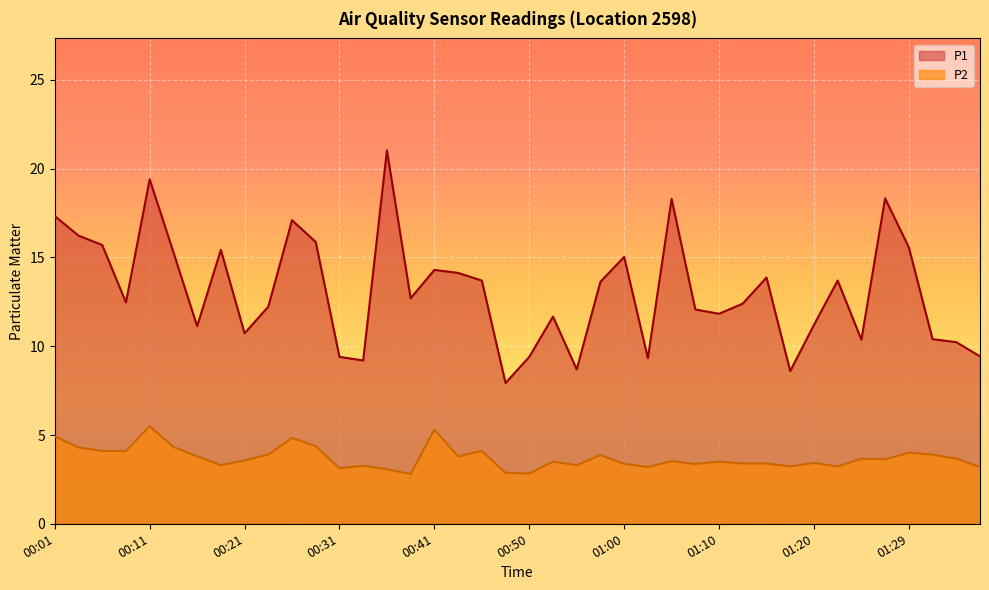

Is the value of P2 at 01:34 greater than the value of P1 at 01:05?

No